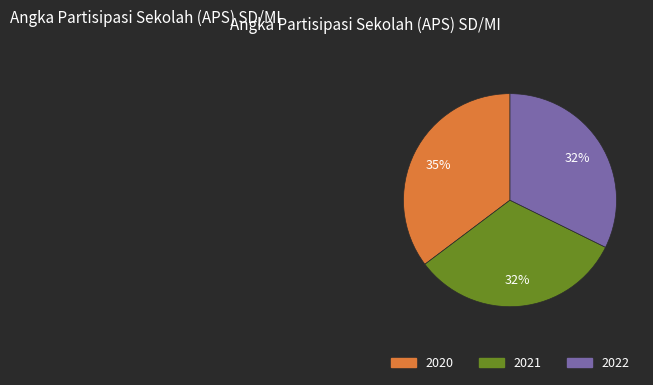

To the nearest percent, what is the average slice percentage?

33%